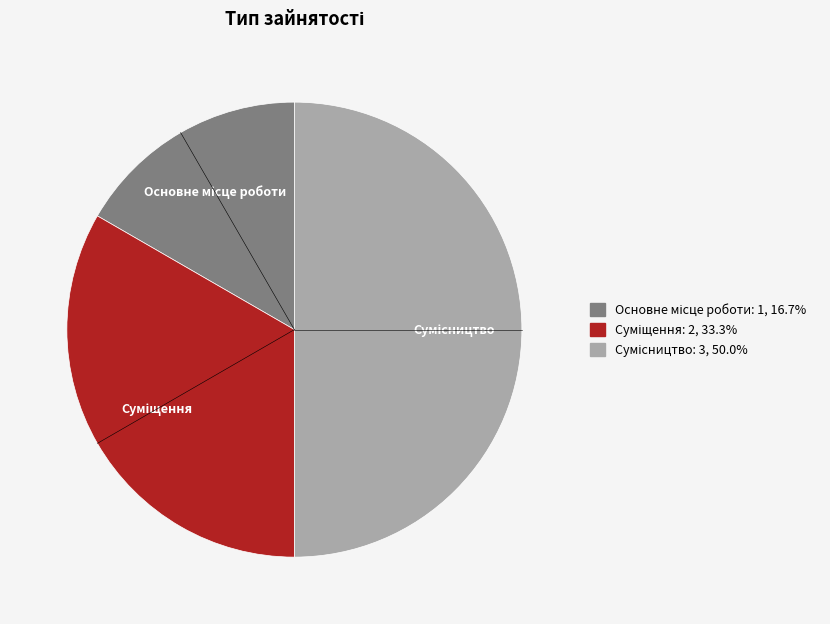

Combined, do Сумісництво and Суміщення account for over 50%?

Yes